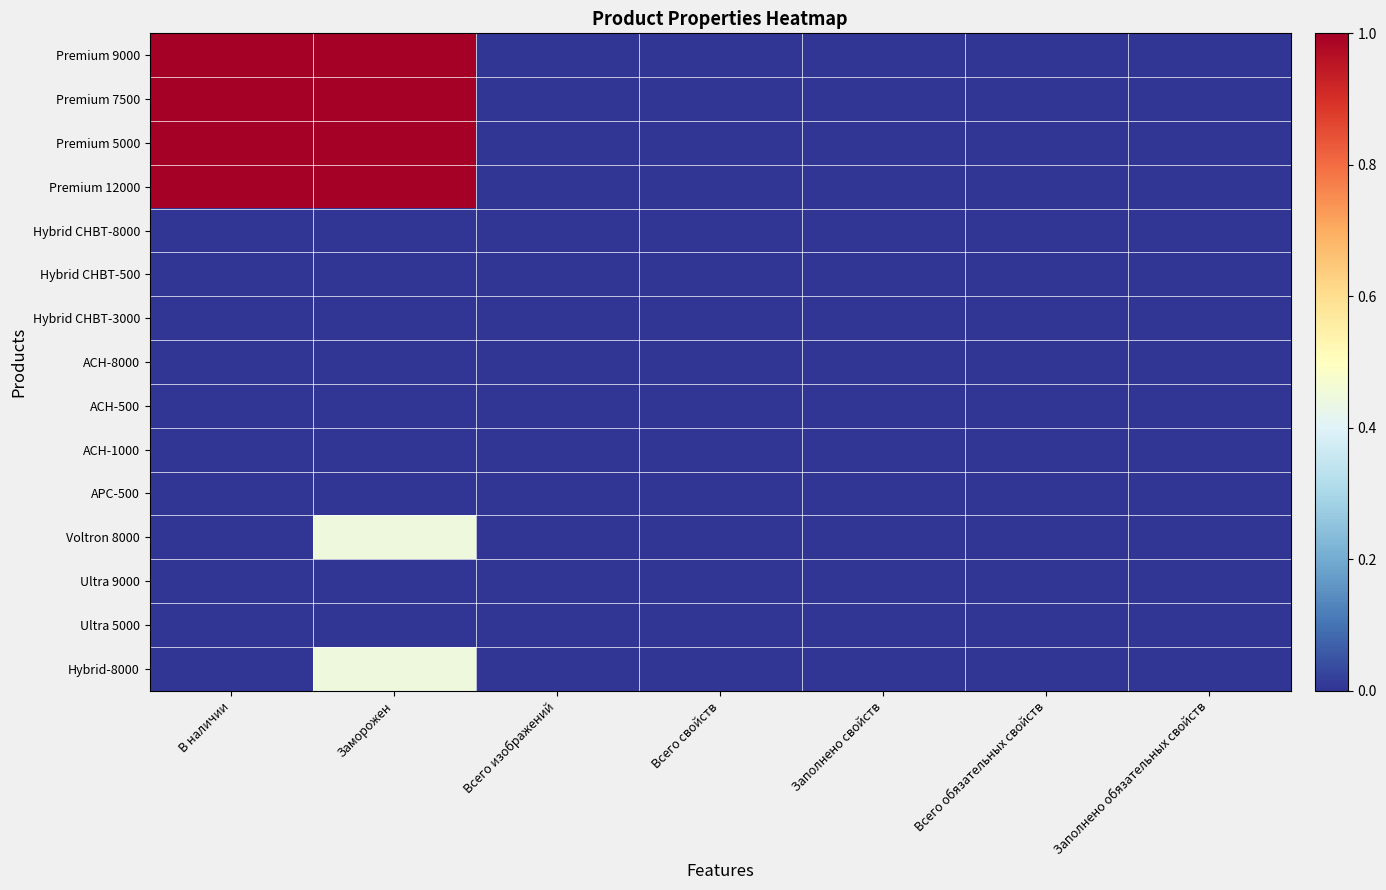

Which series changed the most between Заморожен and Заполнено обязательных свойств?

Premium 12000